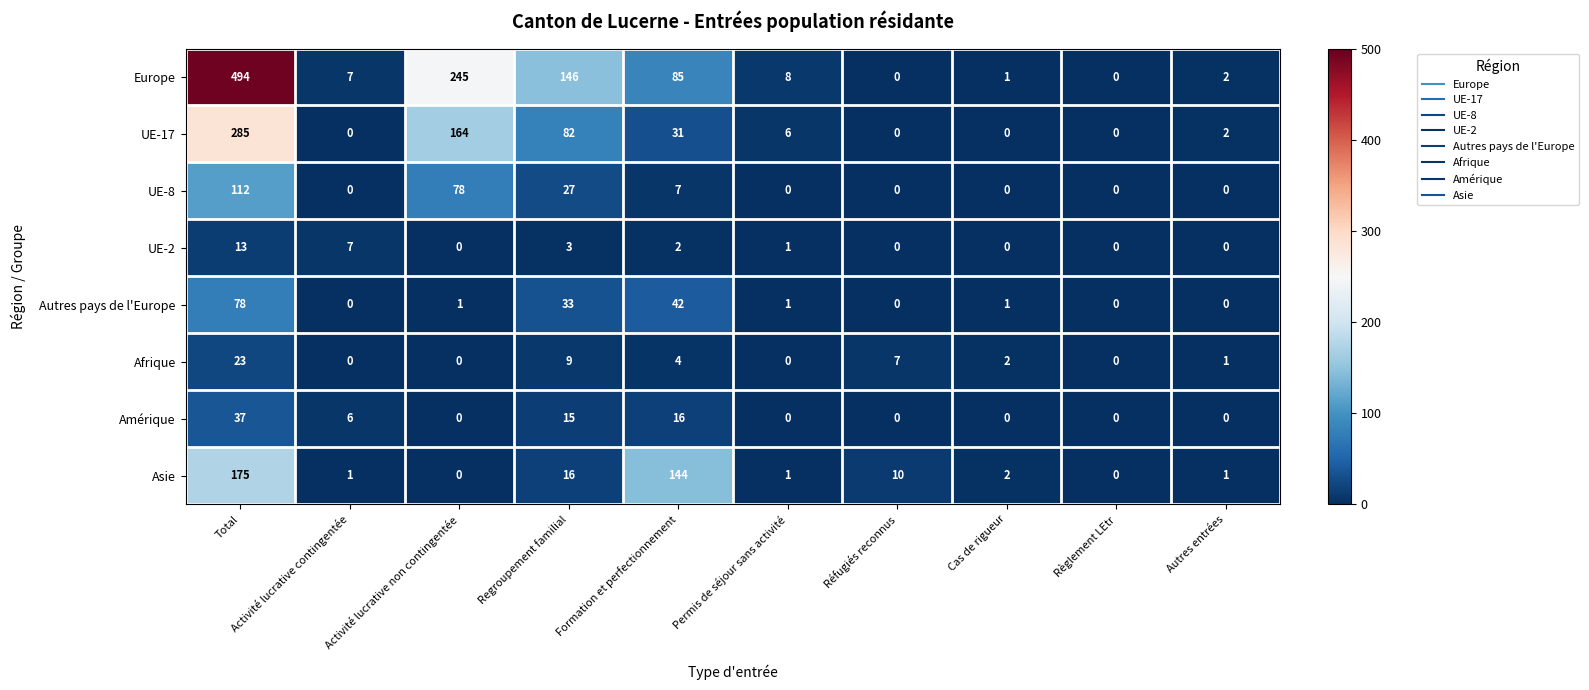

The value of UE-2 at Total is 13. True or false?

True